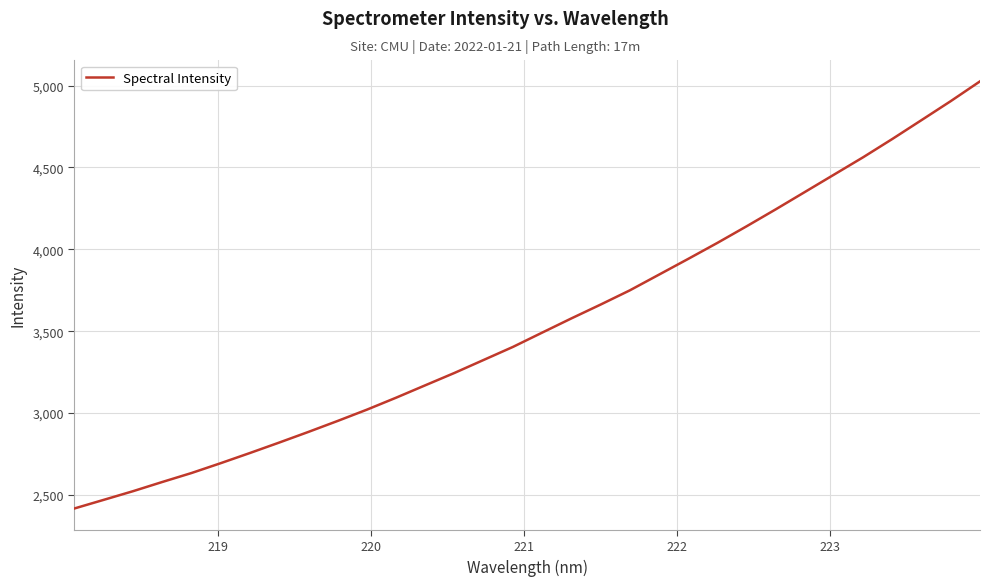

What is the greatest value displayed?

5026.1